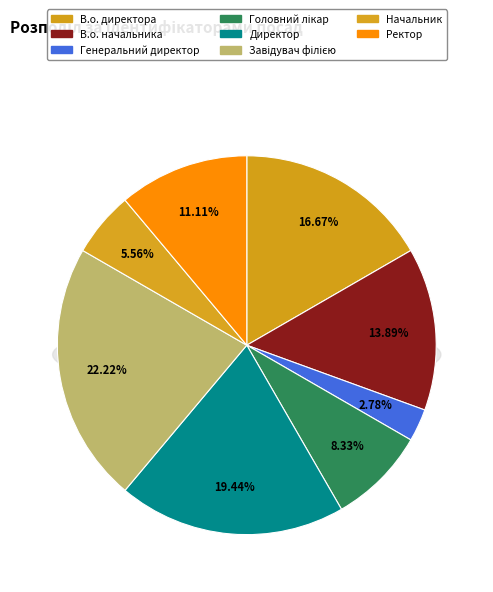

Which slice is the largest?

Завідувач філією